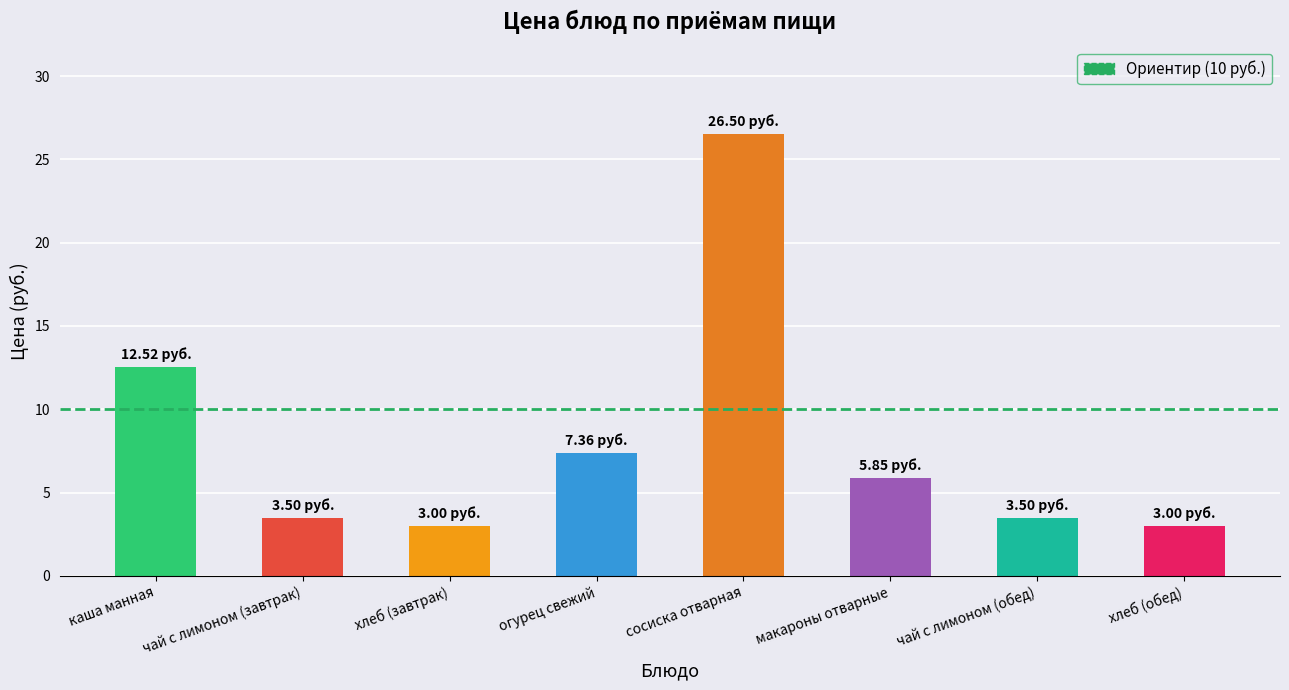

What is the label of the 3rd bar from the right?

макароны отварные